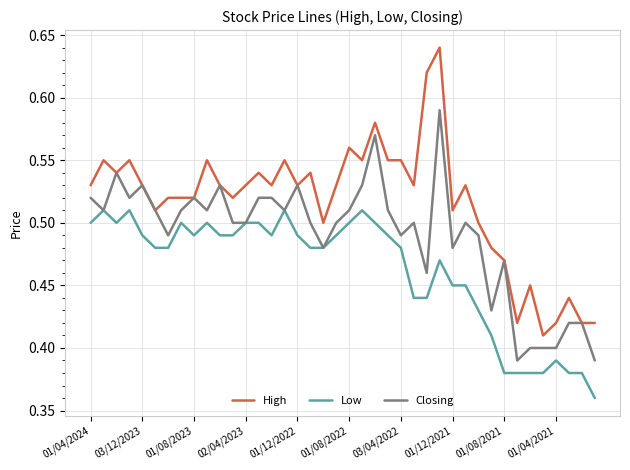

True or false: High and Low intersect in this chart.

False